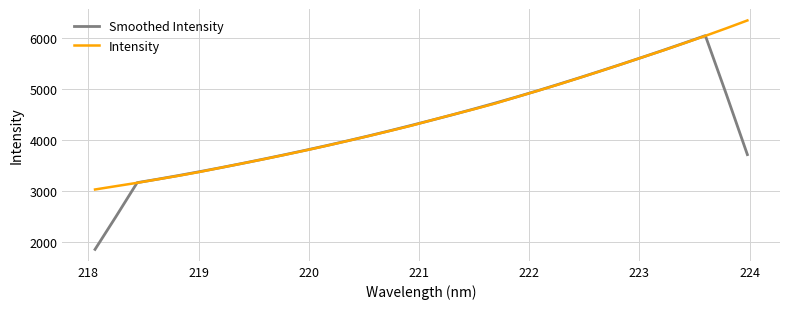

List the series in order of their overall mean, lowest first.

Smoothed Intensity, Intensity